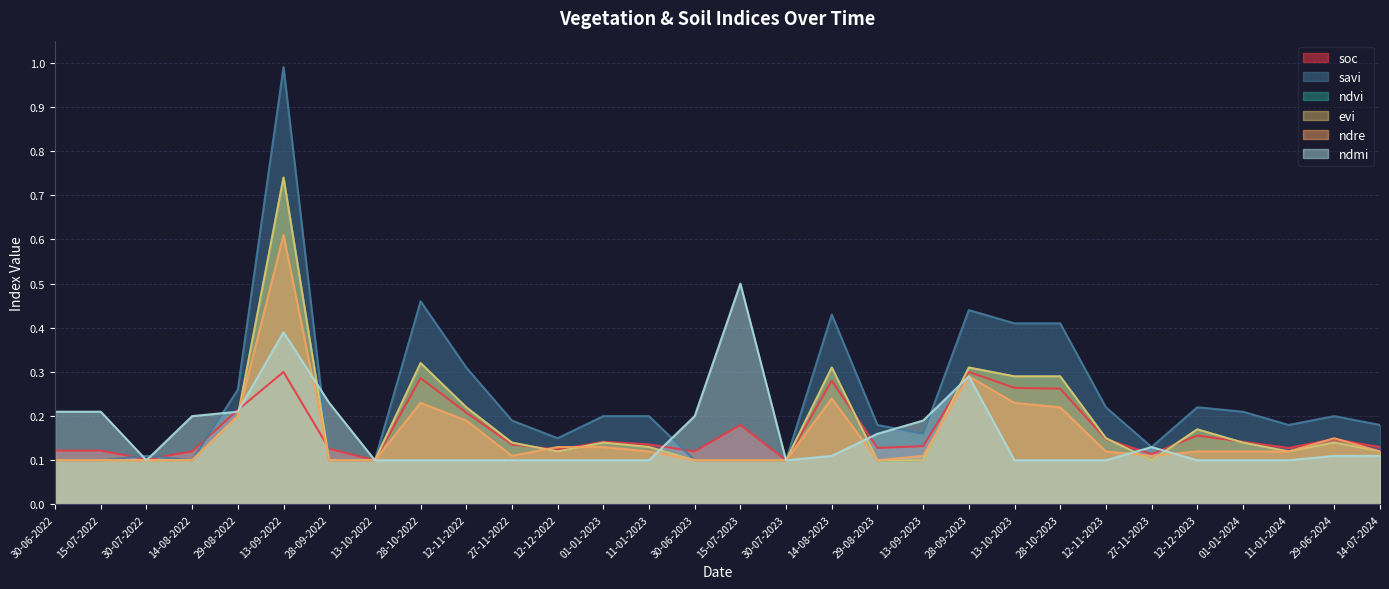

True or false: evi and ndvi cross at least once.

False